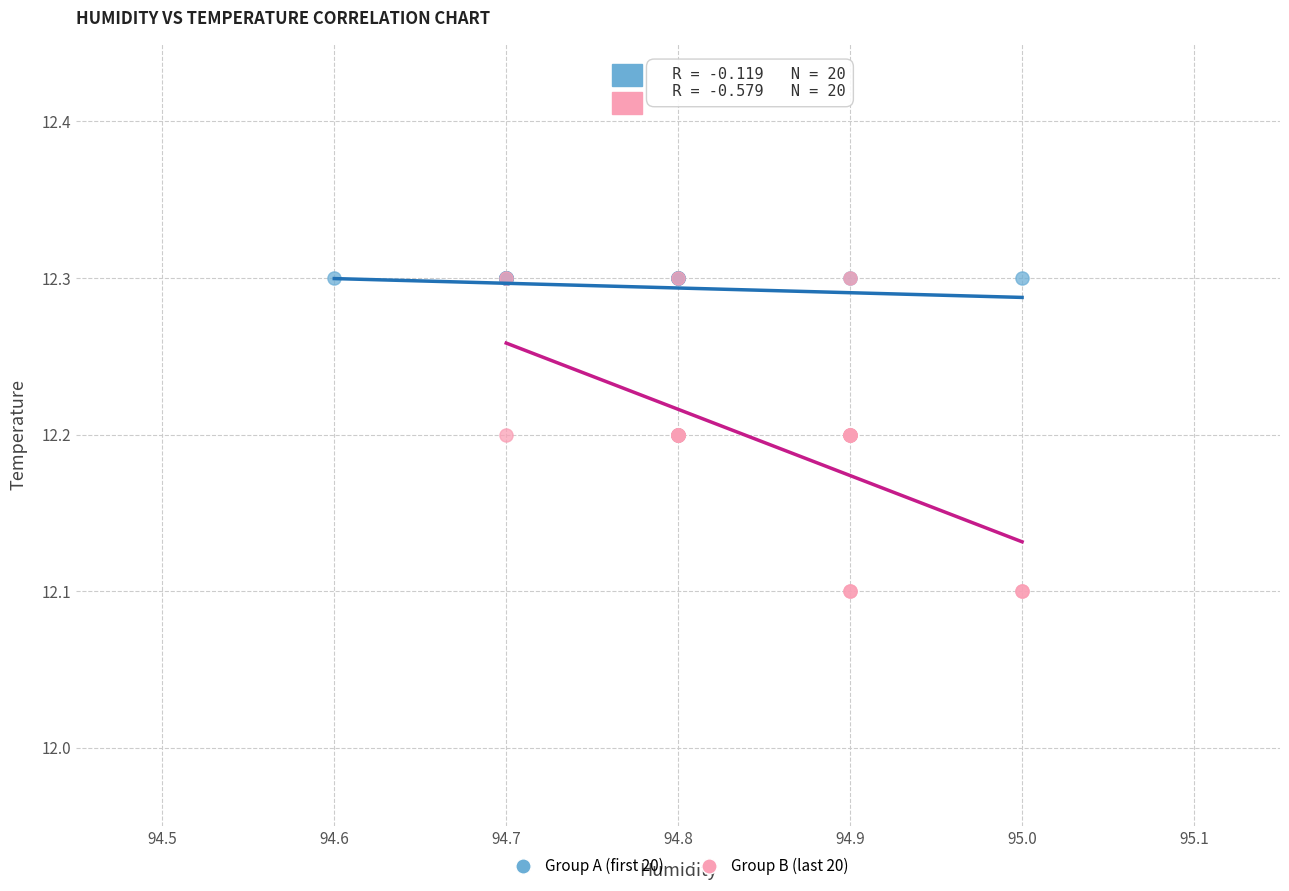

Which series contains the lowest Y value?

Group B (last 20)